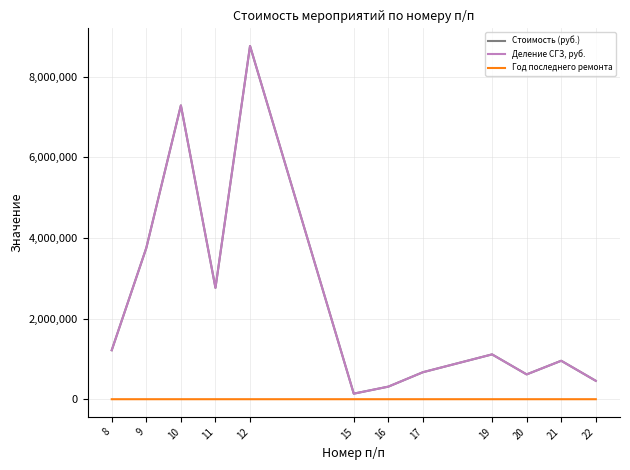

What is the spread (max minus min) of values at 12?

8758527.0